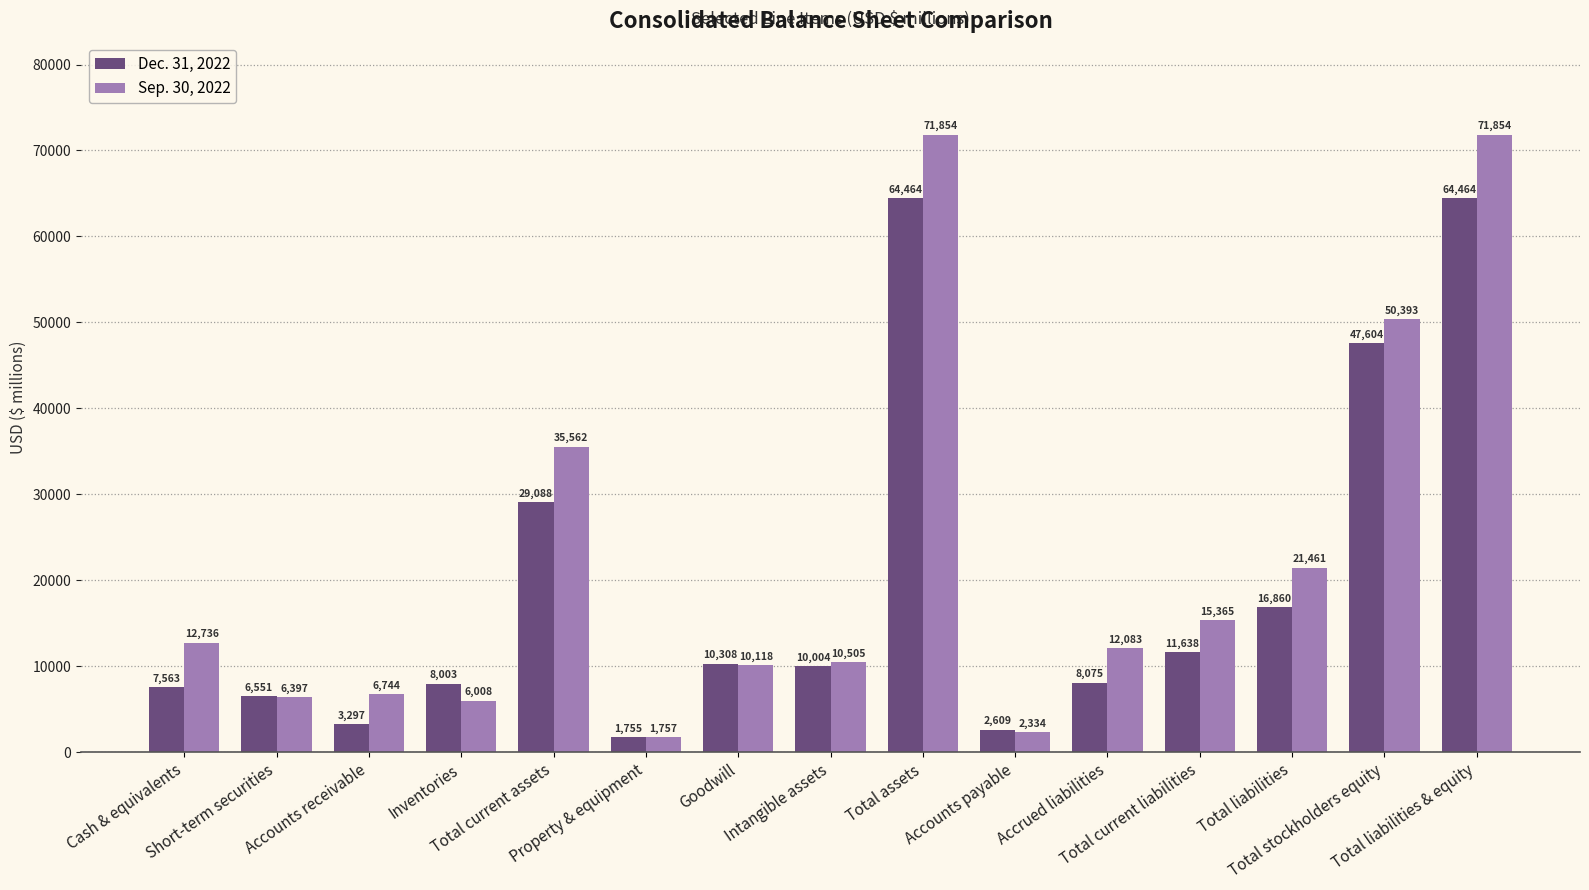

Is it true that Dec. 31, 2022 equals 29088 at Total current assets?

True